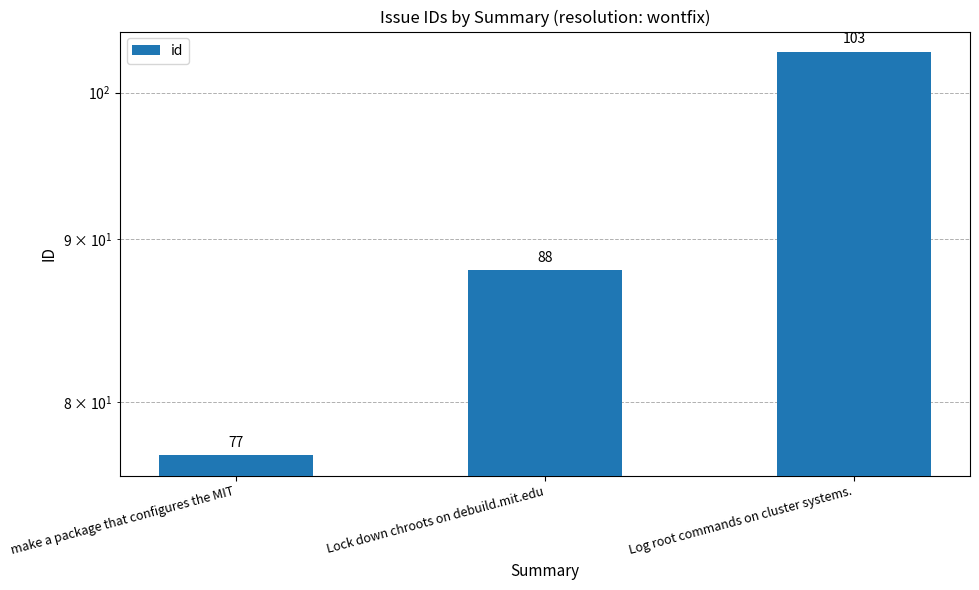

Count the number of values greater than 88.

1